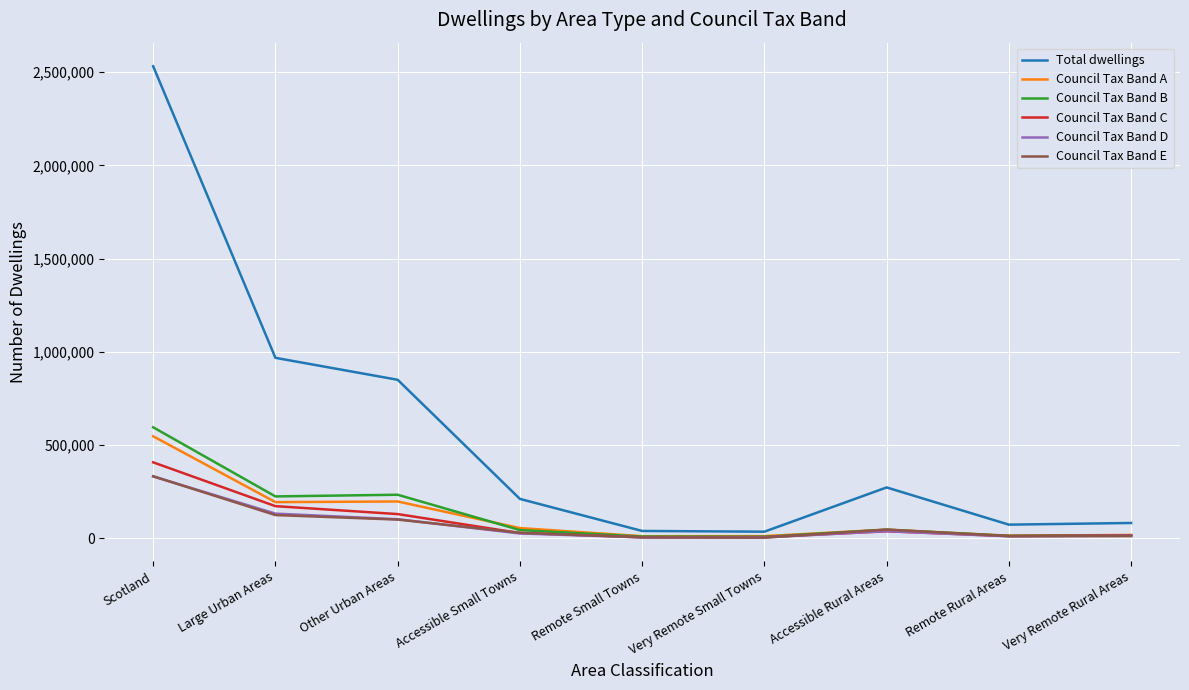

Where do Council Tax Band E and Council Tax Band C first cross each other?

Other Urban Areas and Accessible Small Towns